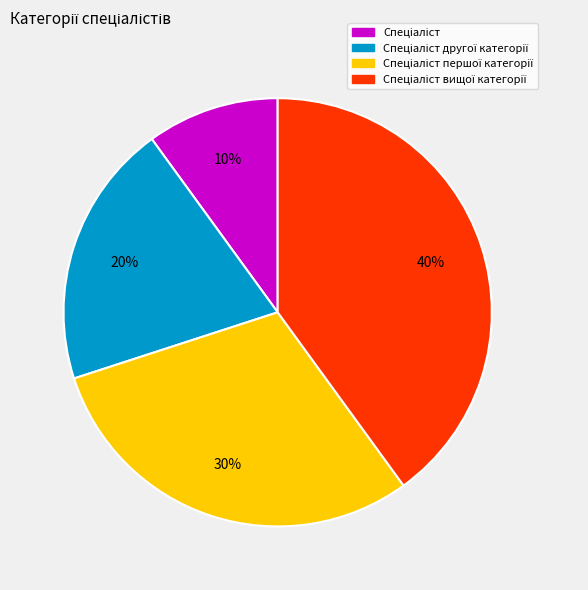

To the nearest percent, what is the difference between the largest and smallest slice percentages?

30%